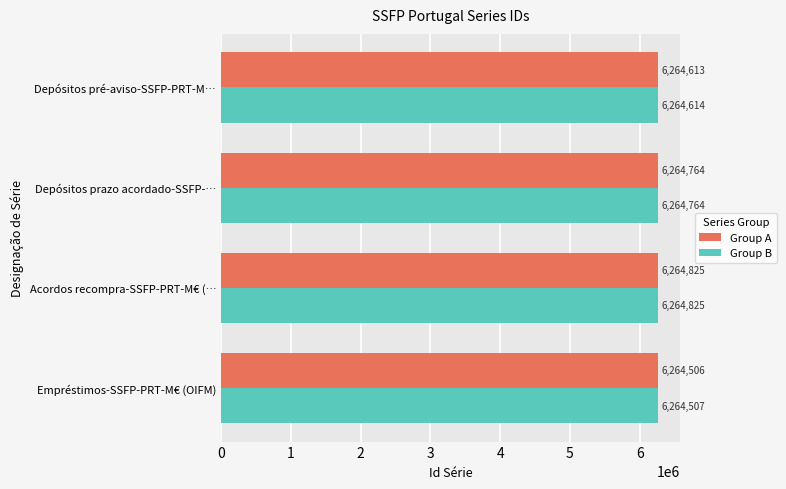

Is it true that Group B equals 6264614 at Depósitos pré-aviso-SSFP-PRT-M…?

True